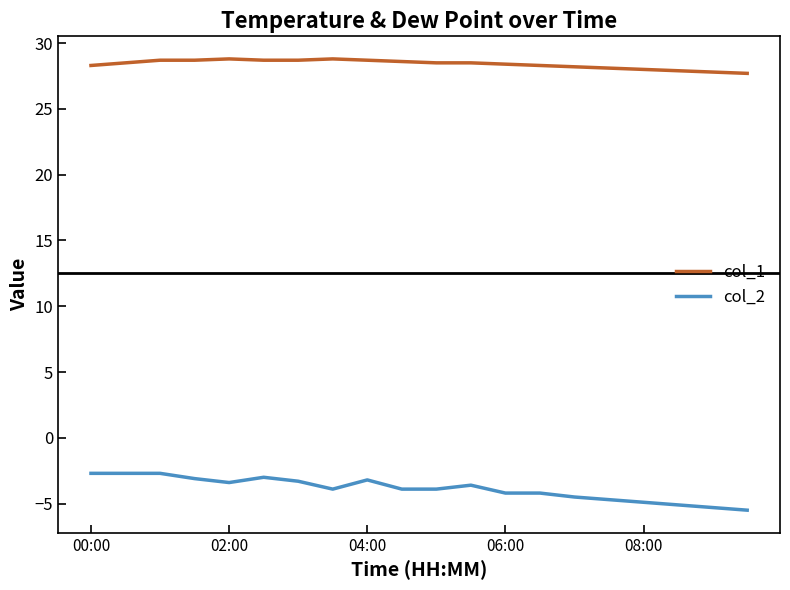

What is the minimum value shown in the chart?

-5.5